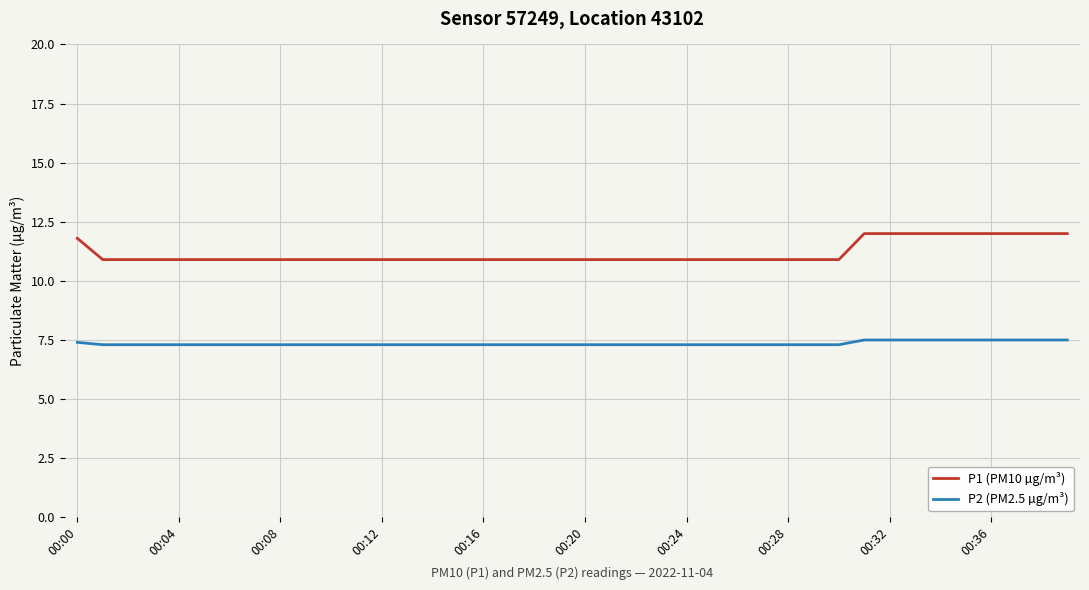

What is the highest value of the P1 (PM10 µg/m³) series?

12.0